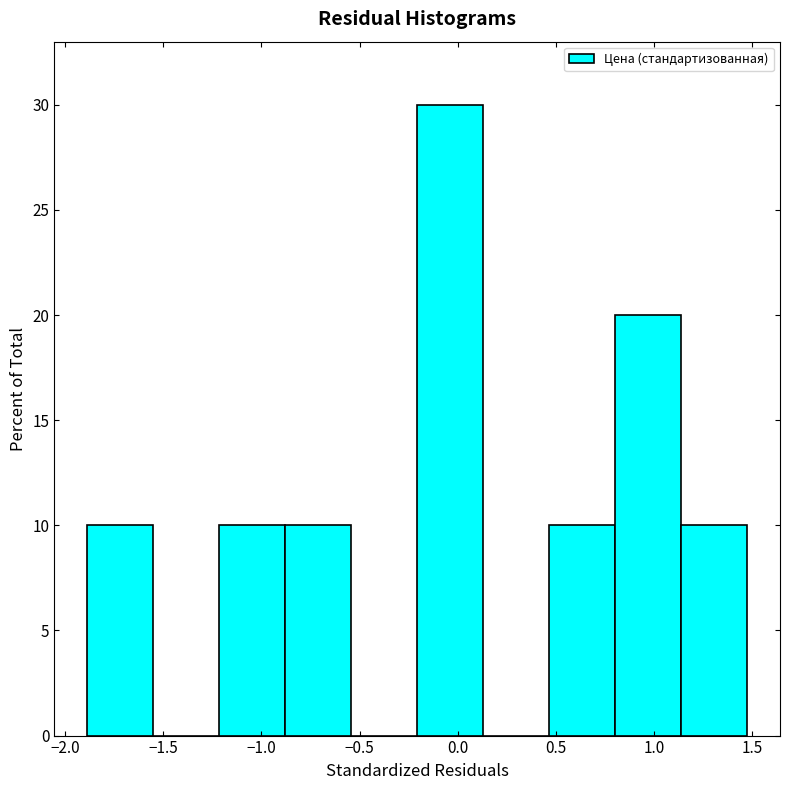

Which range on the x-axis has the tallest bar?

-0.20 to 0.15